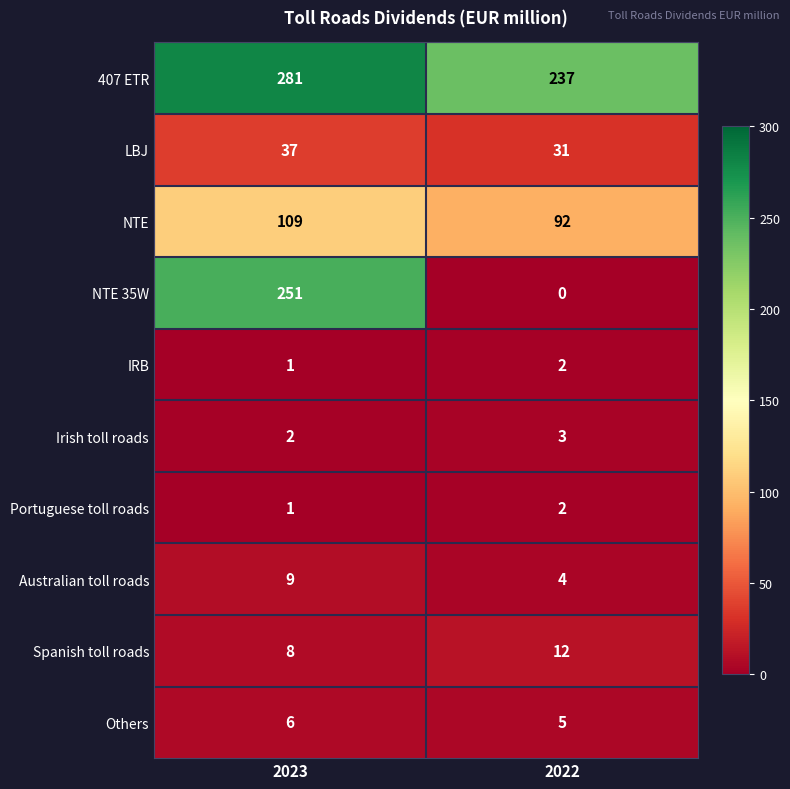

Reading left to right, list all the values displayed in this chart.

407 ETR: 281	237
LBJ: 37	31
NTE: 109	92
NTE 35W: 251	0
IRB: 1	2
Irish toll roads: 2	3
Portuguese toll roads: 1	2
Australian toll roads: 9	4
Spanish toll roads: 8	12
Others: 6	5